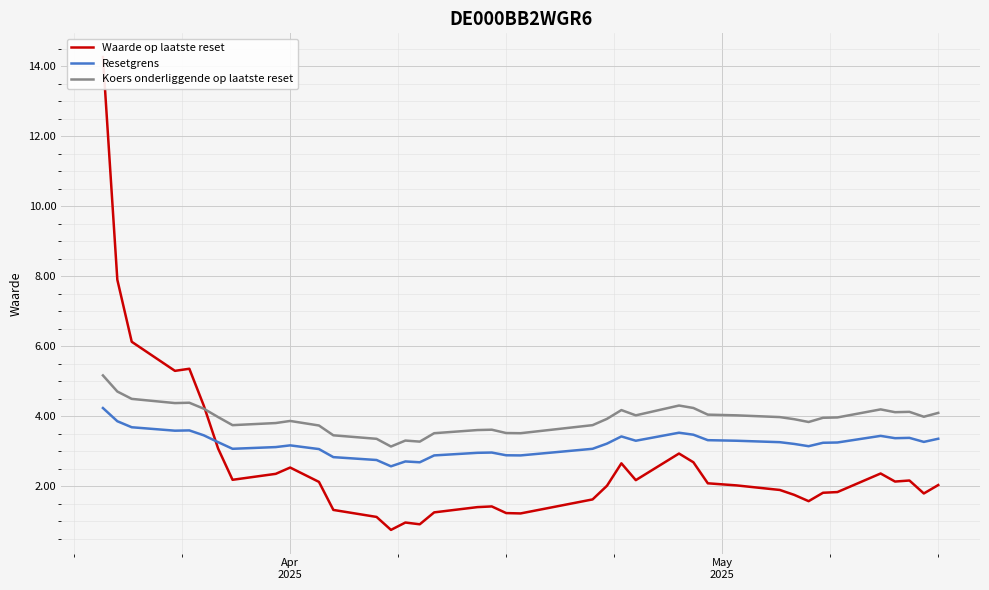

What is the maximum value for Koers onderliggende op laatste reset?

5.2